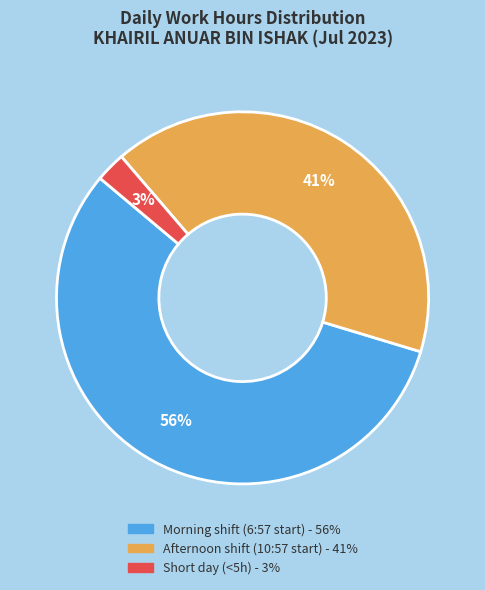

Is there any slice that represents more than half of the pie?

Yes